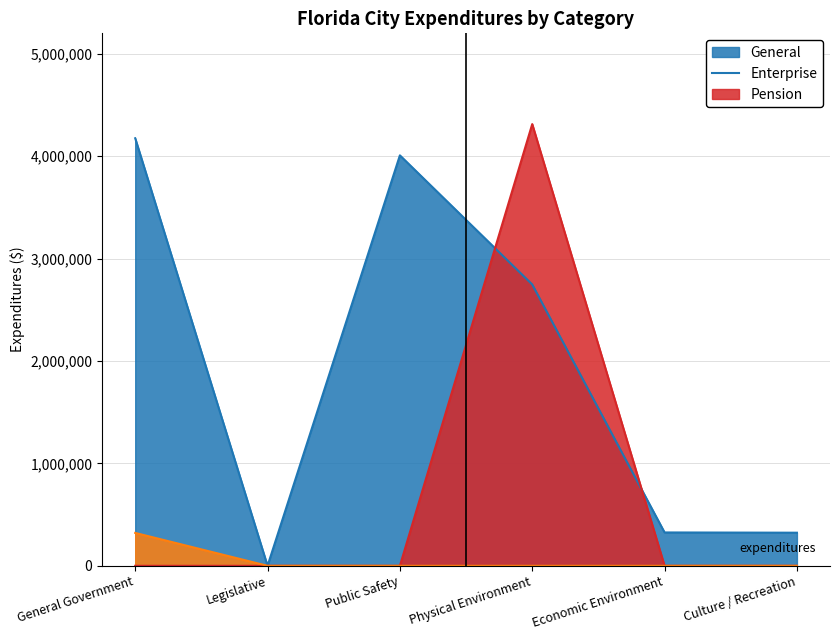

Which series has the largest total across all categories?

General